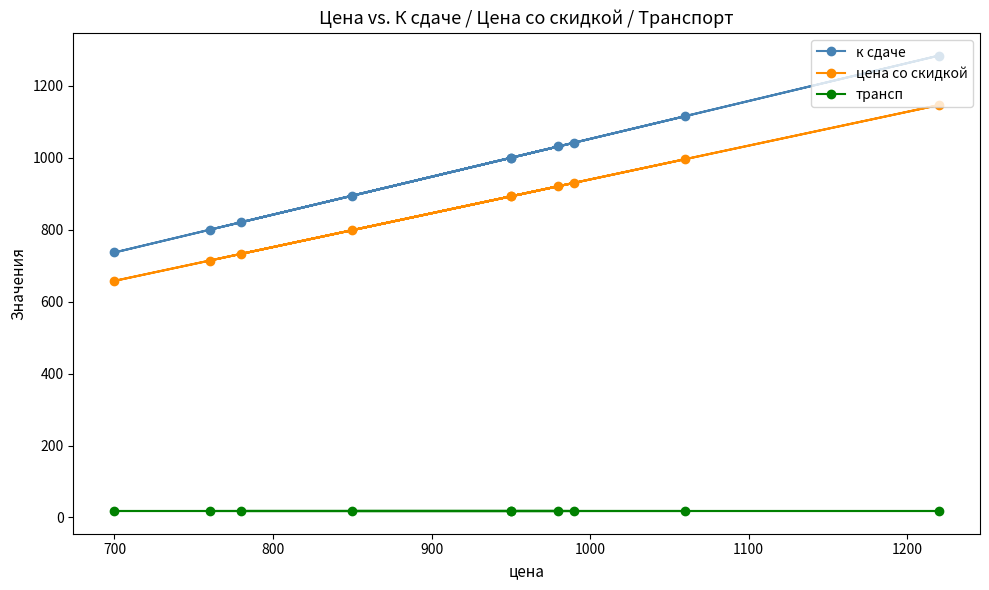

Which series has the largest total across all categories?

к сдаче